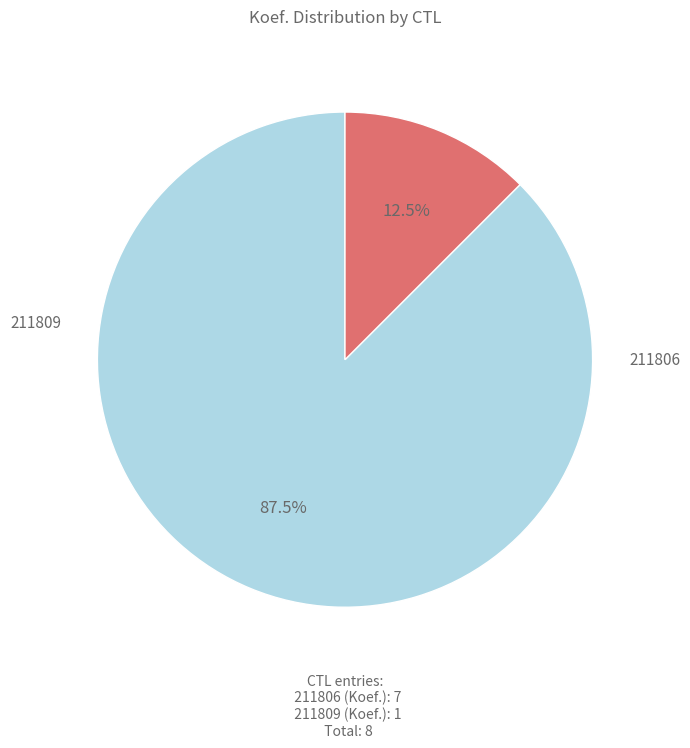

Is there any slice that represents more than half of the pie?

Yes